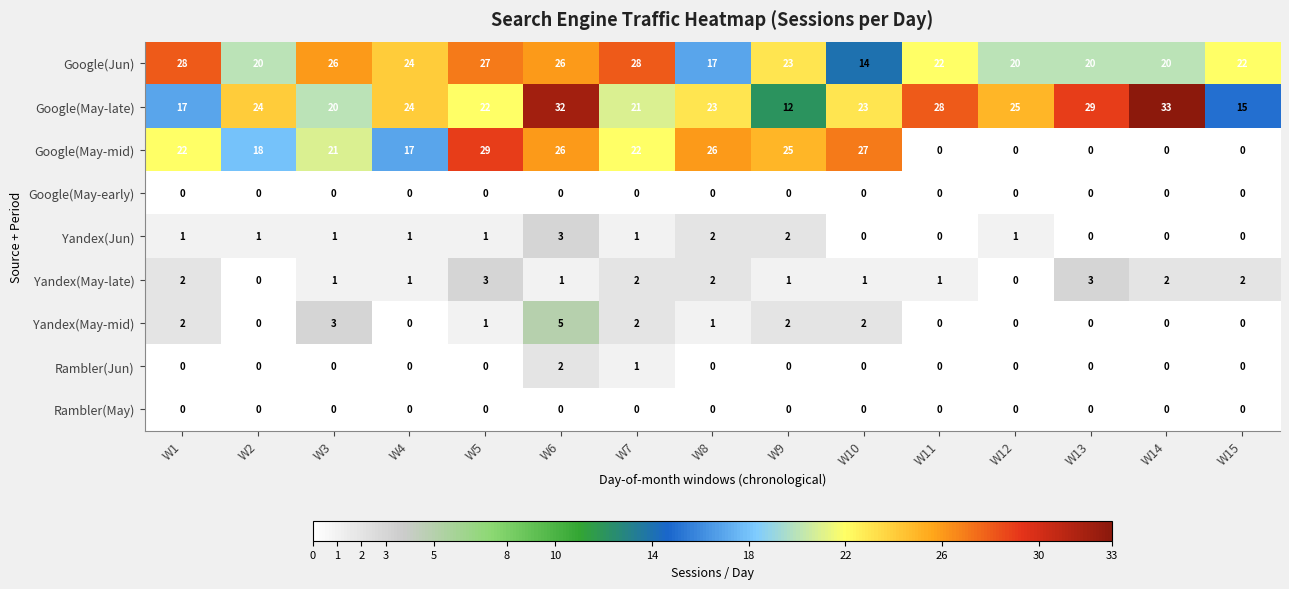

At which label does Yandex(May-mid) reach its peak?

W6